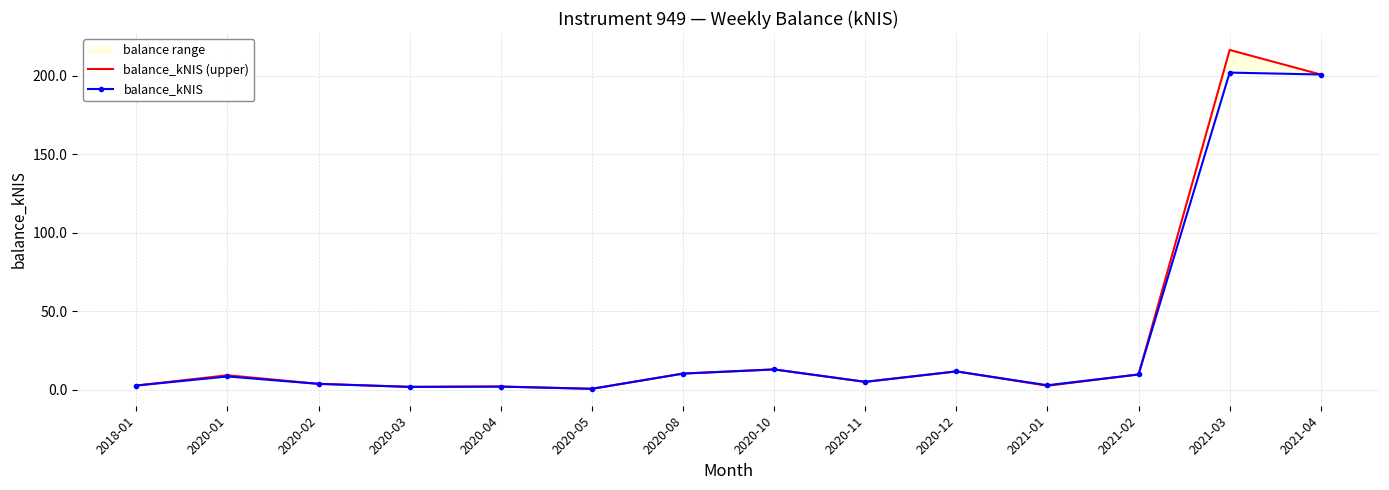

True or false: balance_kNIS has a value of 1.0 at 2020-11.

False